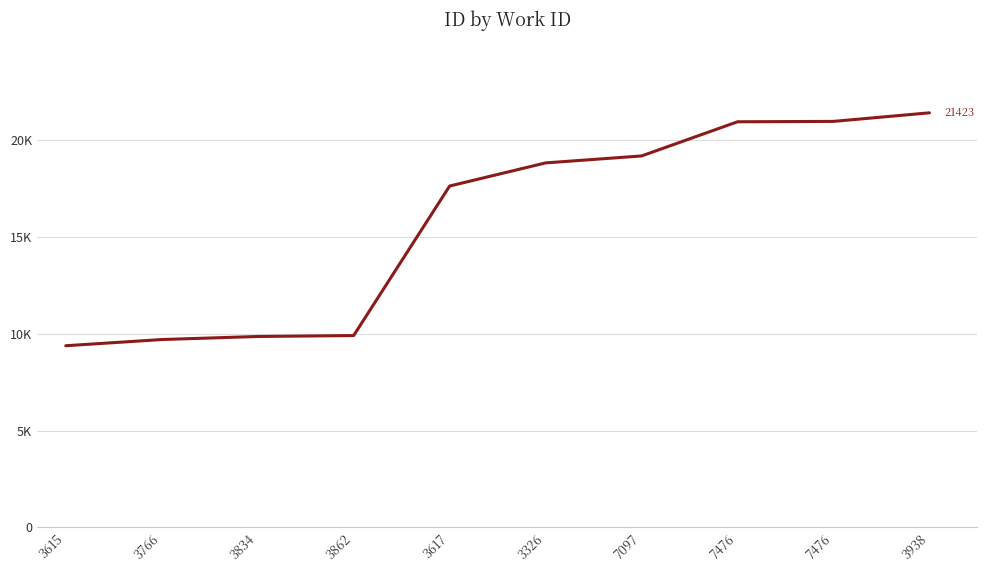

The chart shows a value of 9914 at 3862. True or false?

True